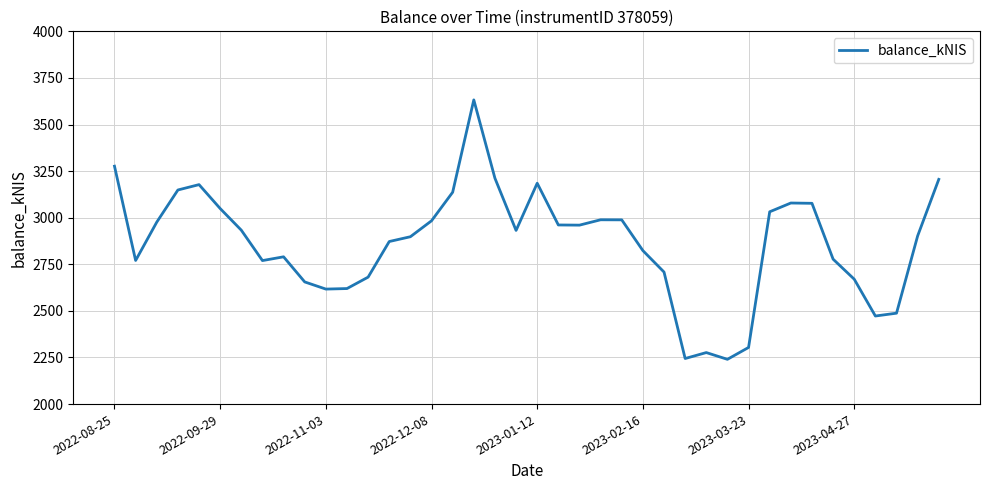

Does the chart display data point markers on the line(s)?

No